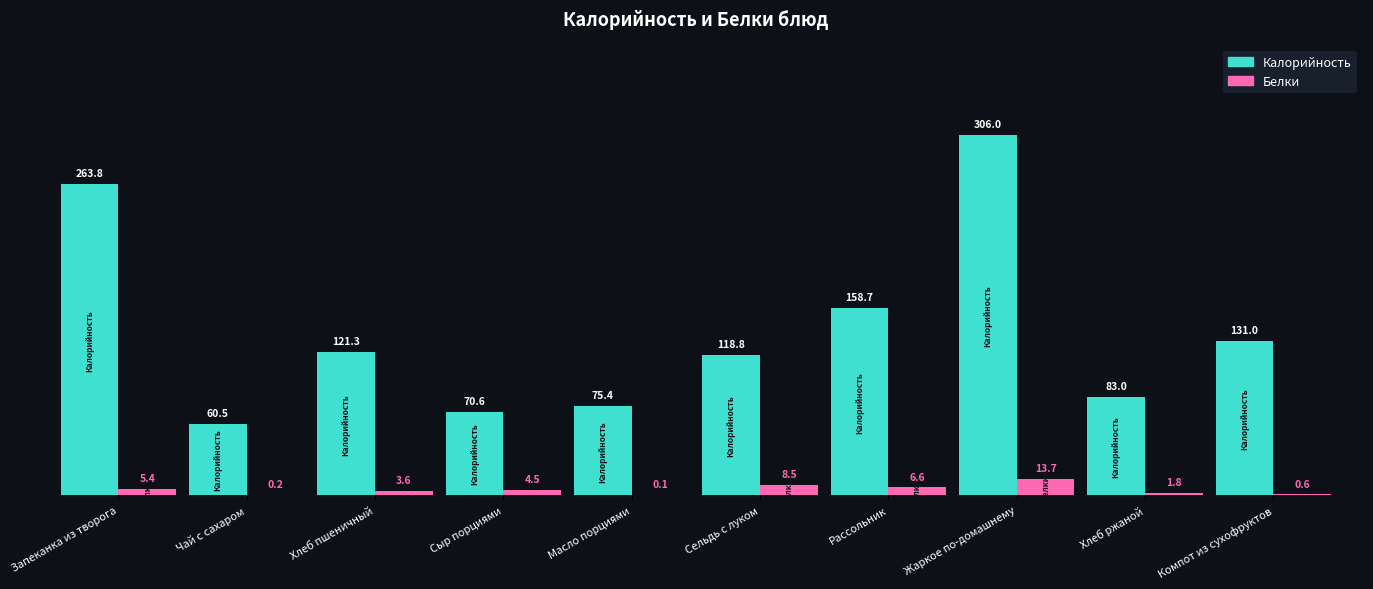

At which category is the sum across all series the highest?

Жаркое по-домашнему